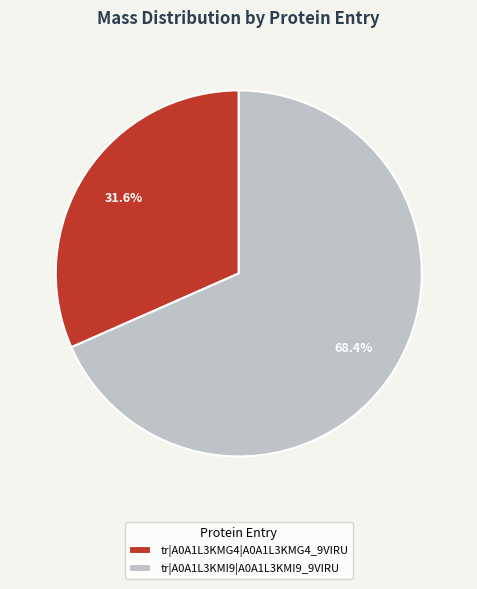

Approximately how many times larger is the value at tr|A0A1L3KMI9|A0A1L3KMI9_9VIRU compared to tr|A0A1L3KMG4|A0A1L3KMG4_9VIRU?

2.2